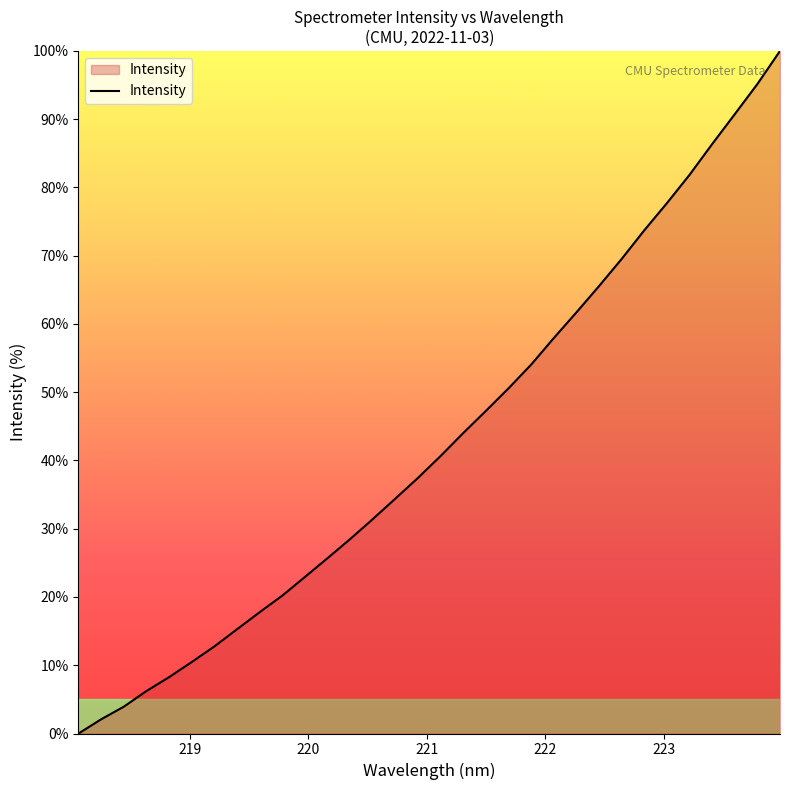

What is the greatest value displayed?

100.0